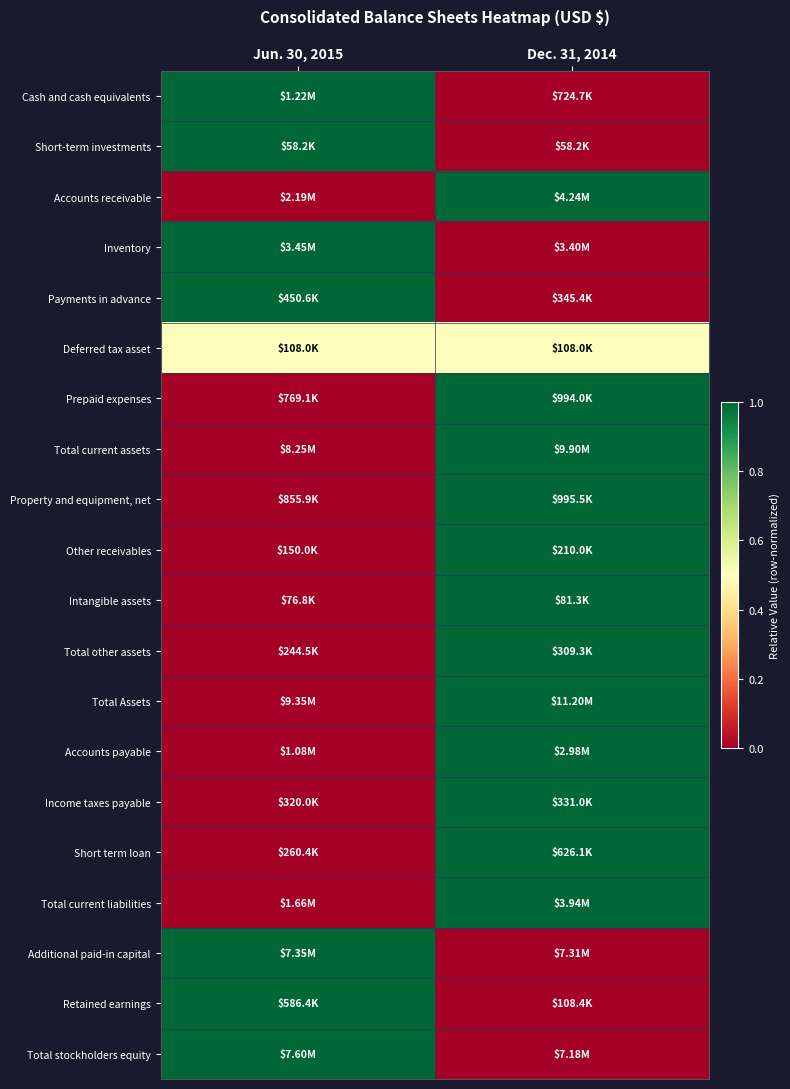

How many data points does each series have?

2